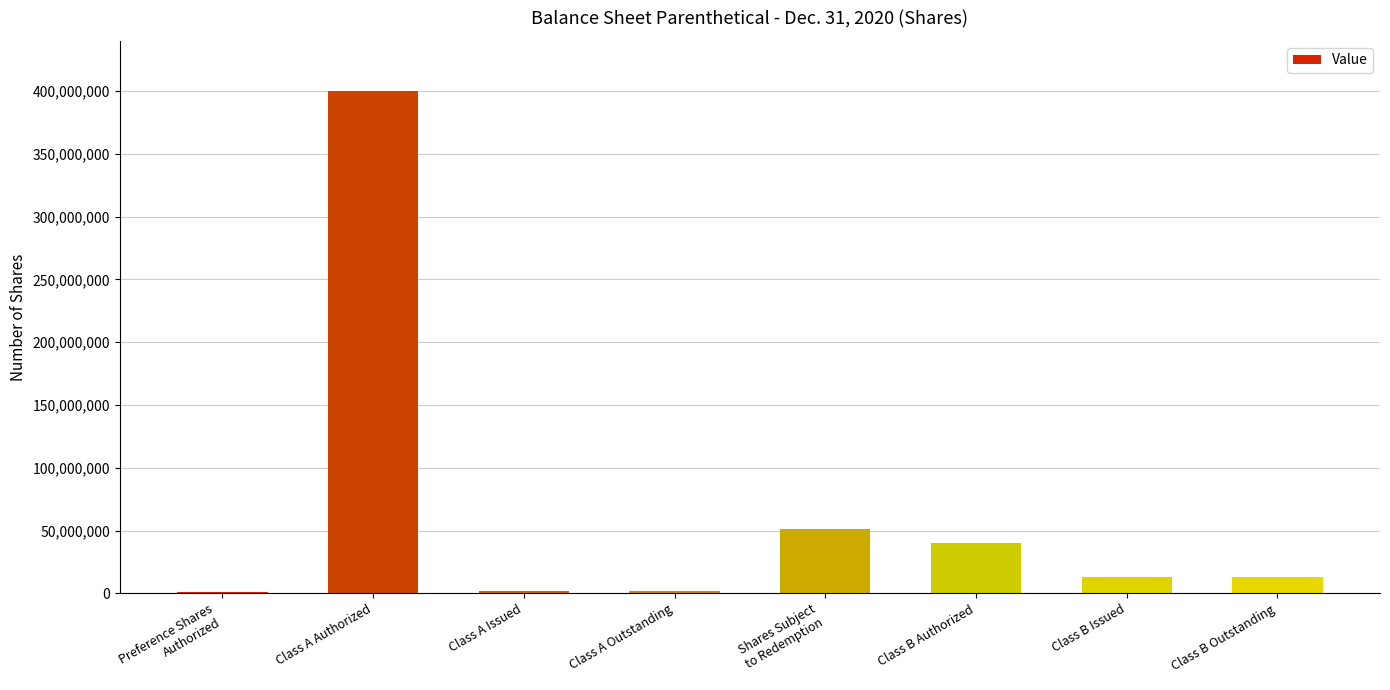

Approximately how many times larger is the value at Class B Issued compared to Class B Outstanding?

1.0